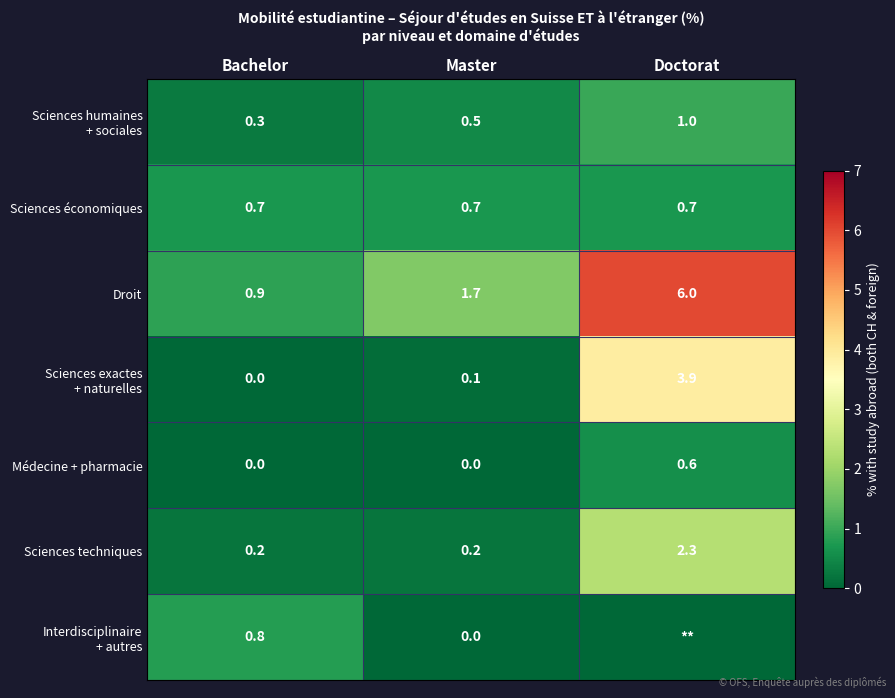

How many Médecine + pharmacie values are between 0 and 1?

3